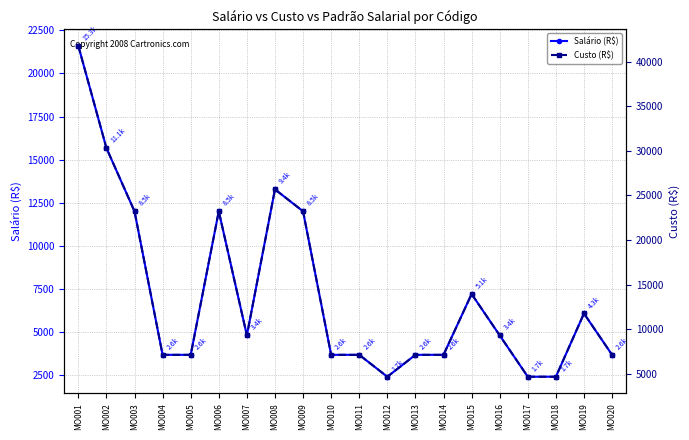

Count the number of data series in this chart.

2